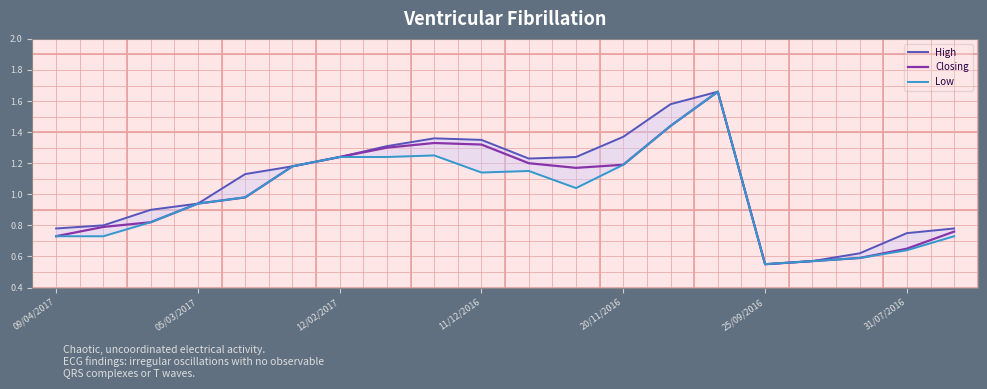

At how many categories does at least one series exceed 0?

20